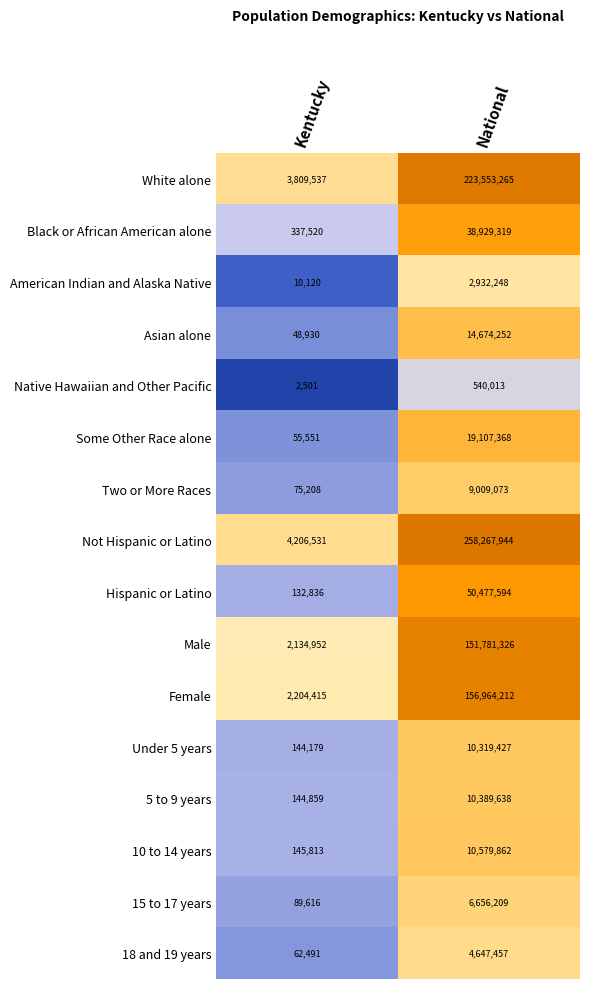

What is the average value of the American Indian and Alaska Native series?

1471184